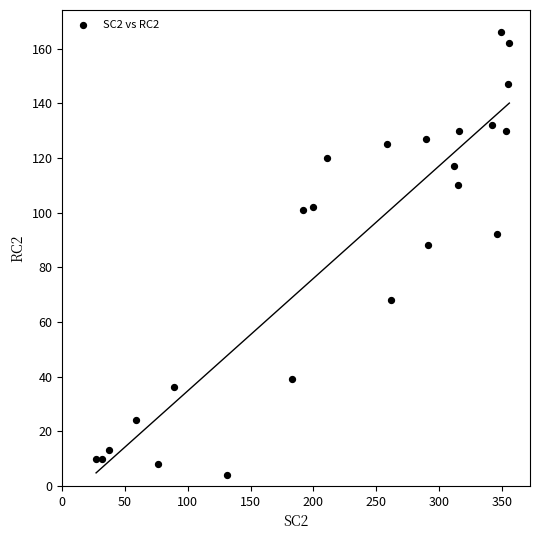

What Y value in the scatter plot is closest to 85?

88